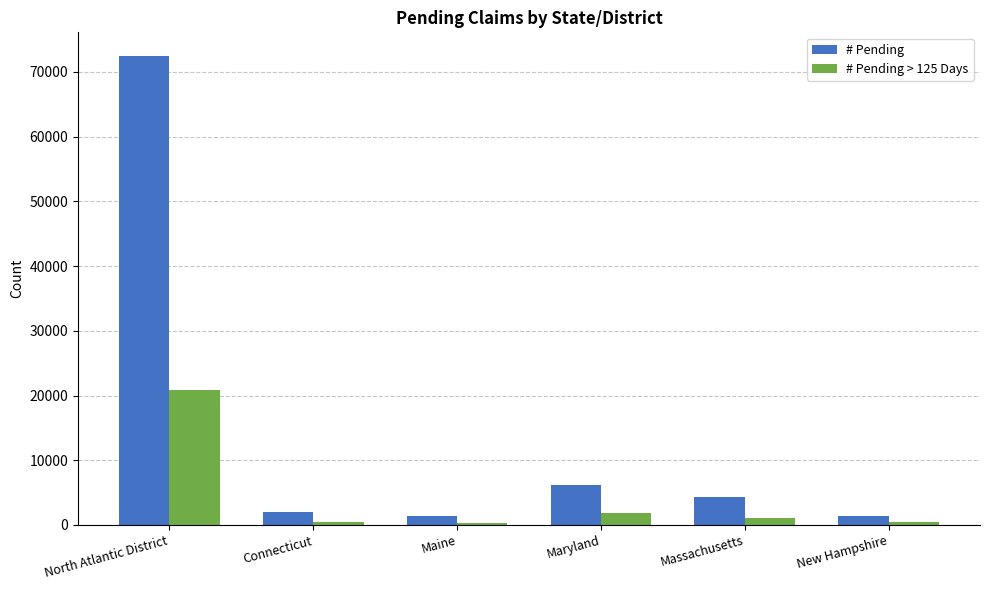

List the series in order of their overall mean, highest first.

# Pending, # Pending > 125 Days